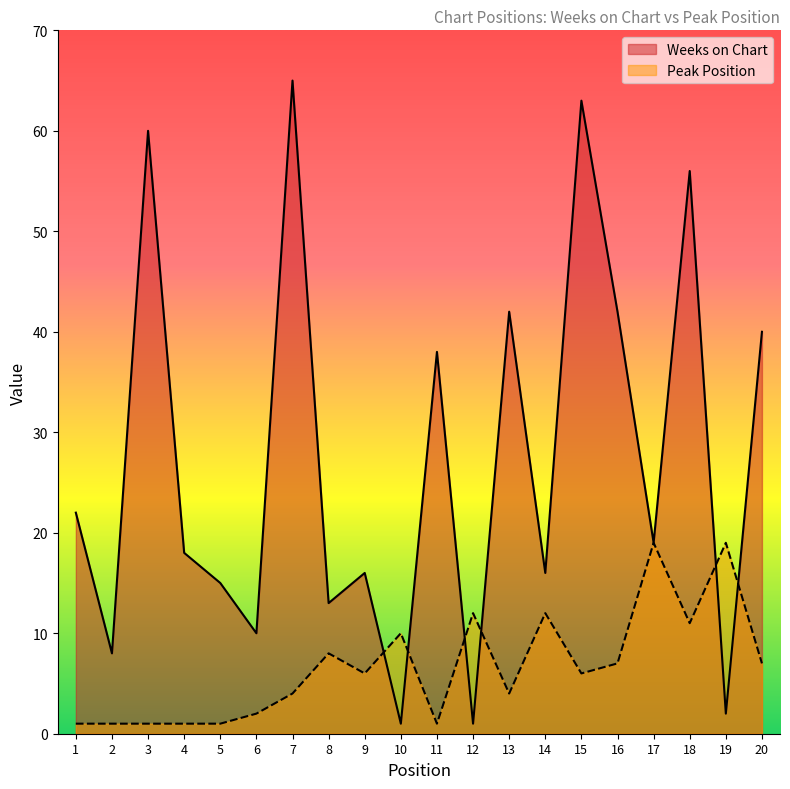

Does the chart display data point markers on the line(s)?

No